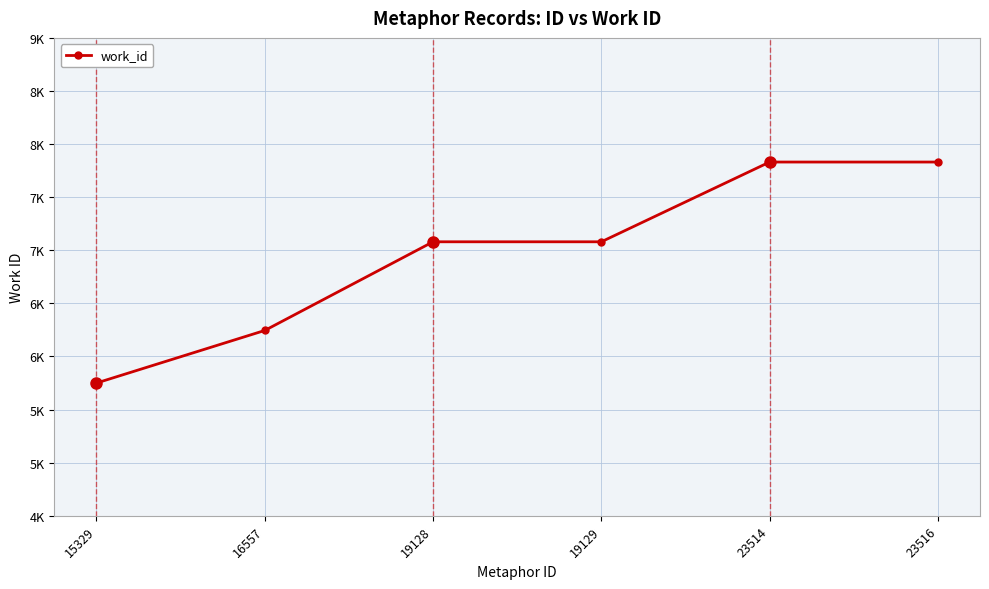

Does the chart have visible grid lines?

Yes